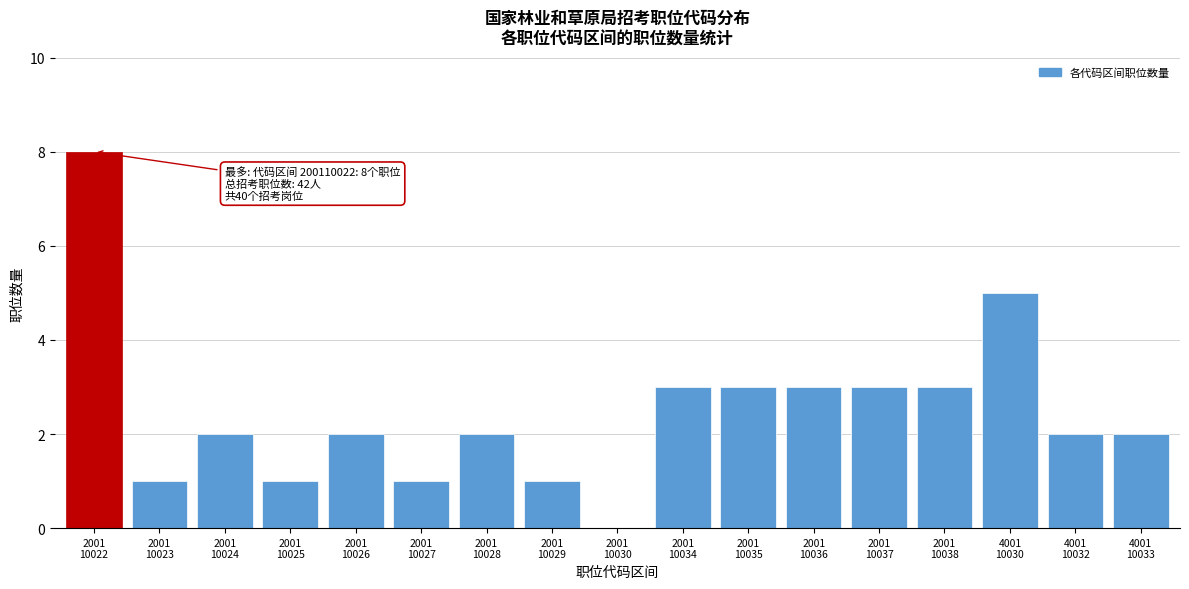

What is the sum of all values?

42